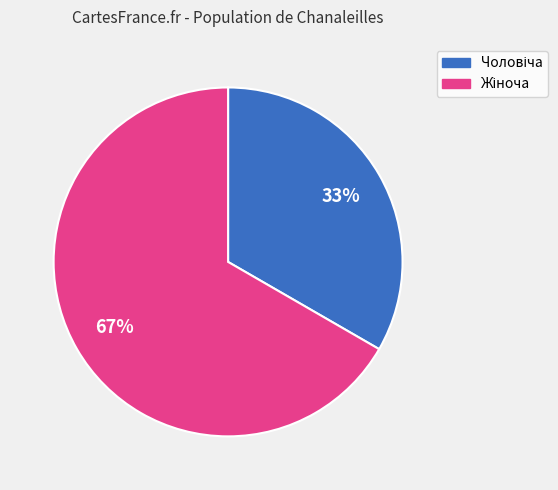

How many slices are in this pie chart?

2